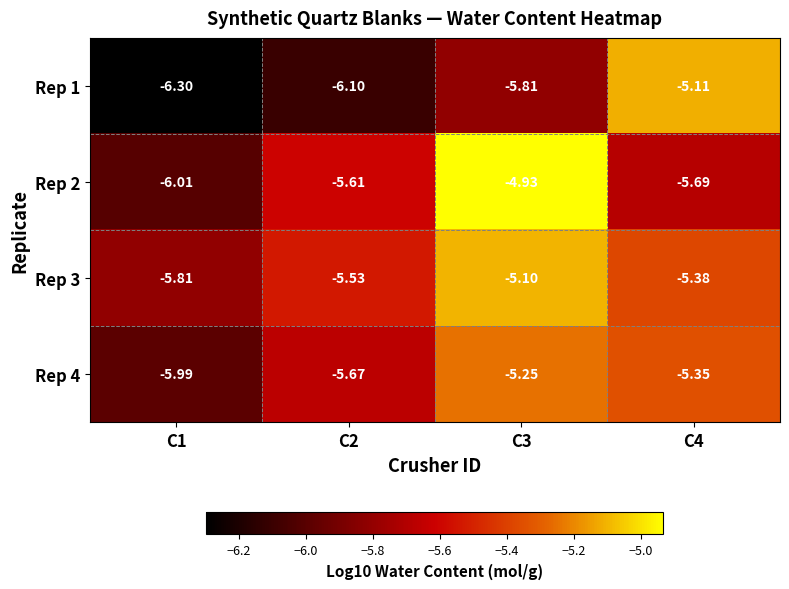

What is the spread (max minus min) of values at C3?

0.9